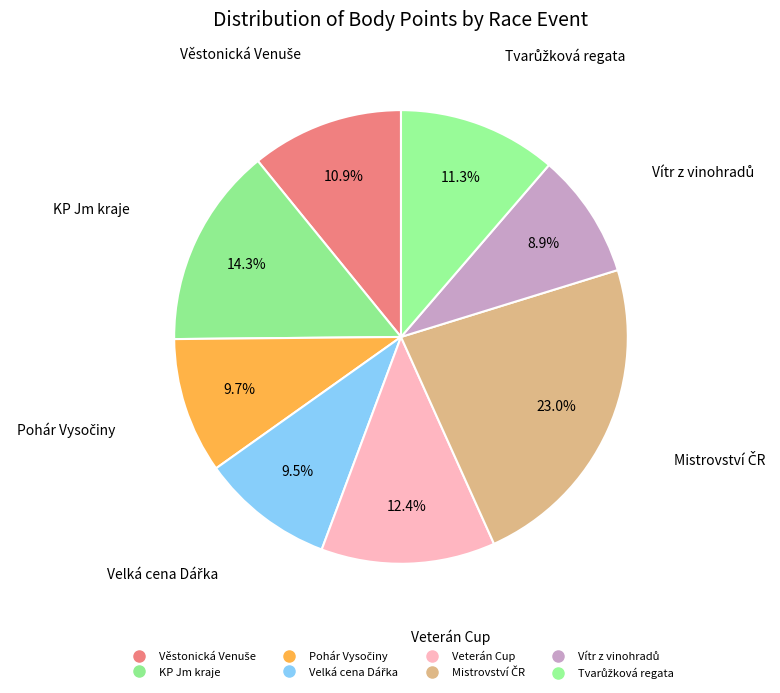

Rank the categories by value from lowest to highest.

Vítr z vinohradů
112140, Velká cena Dářka
112005, Pohár Vysočiny
112004, Věstonická Venuše
112115, Tvarůžková regata
112209, Veterán Cup
112129, KP Jm kraje
112118, Mistrovství ČR
112137